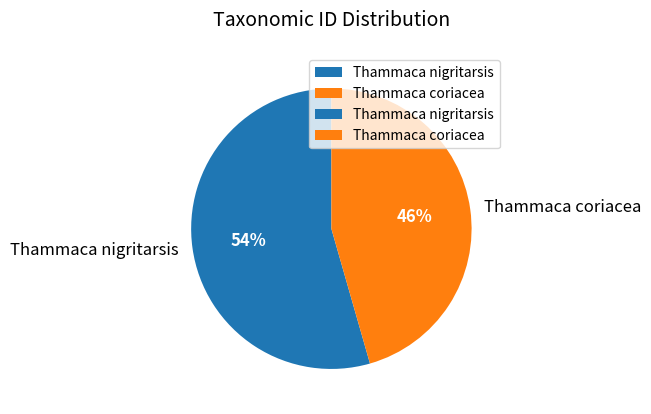

Combined, do Thammaca coriacea and Thammaca nigritarsis account for over 50%?

Yes